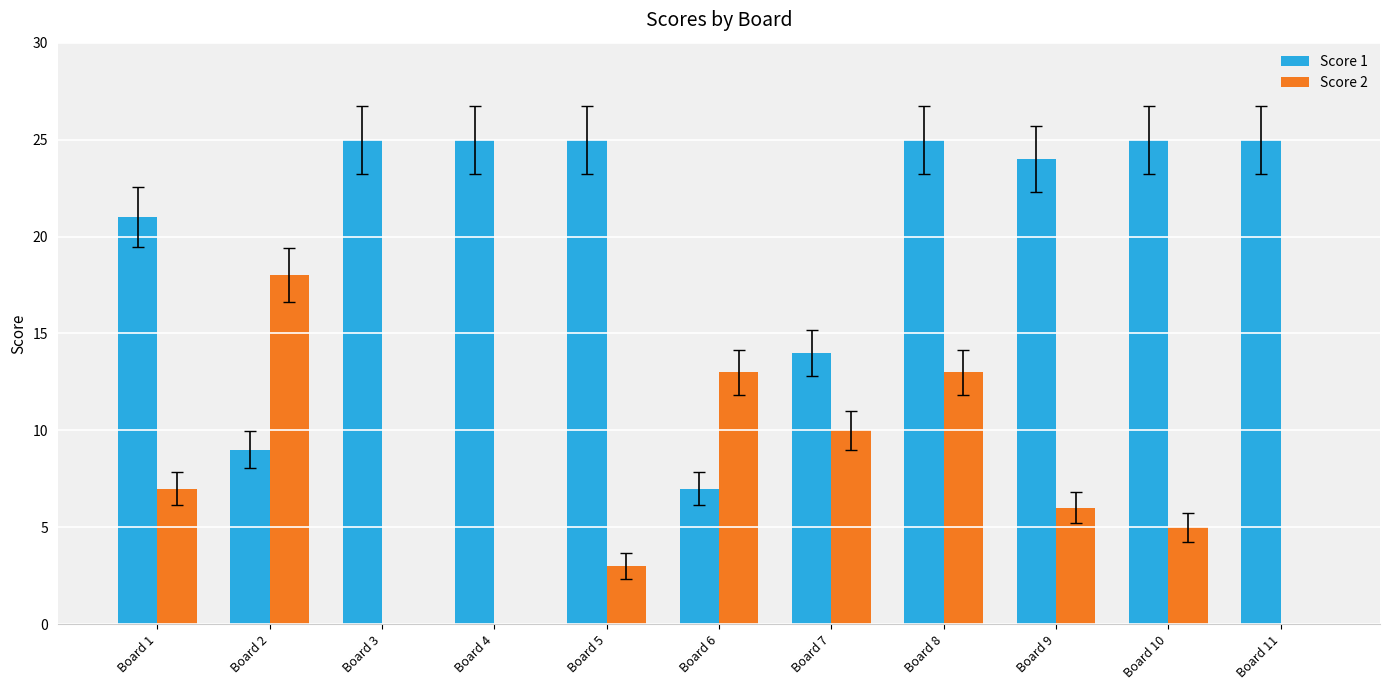

Reading right to left, what are all the values shown in this chart?

Score 1: 25	25	24	25	14	7	25	25	25	9	21
Score 2: 0	5	6	13	10	13	3	0	0	18	7